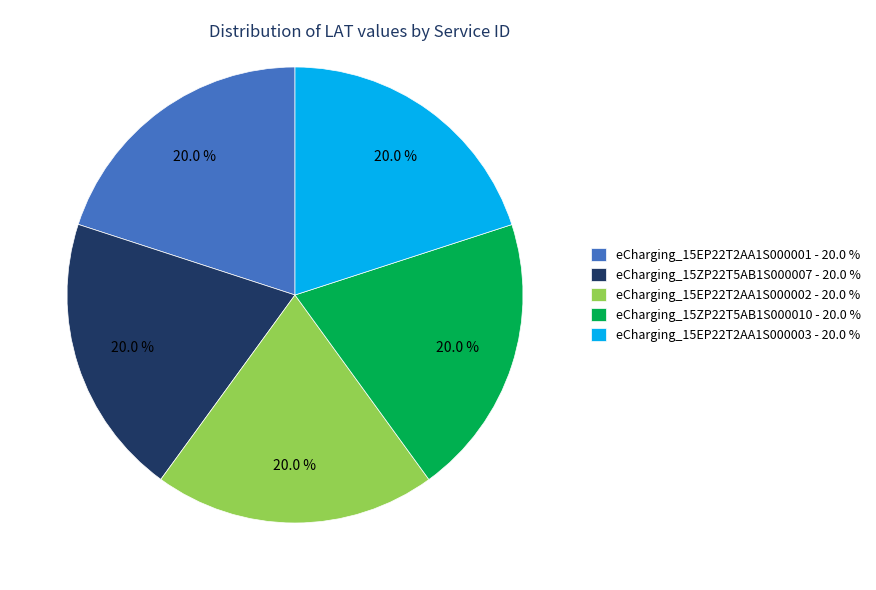

To the nearest percent, what percentage of the pie is eCharging_15EP22T2AA1S000003?

20%